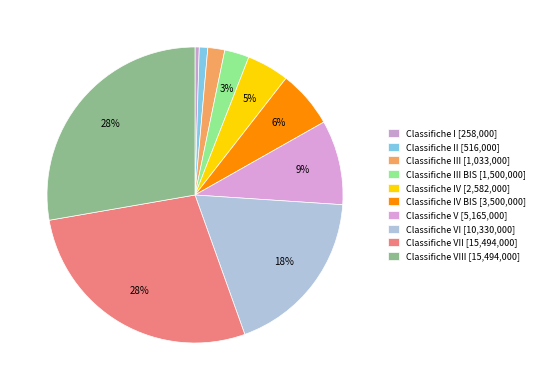

How many segments does this pie chart have?

10